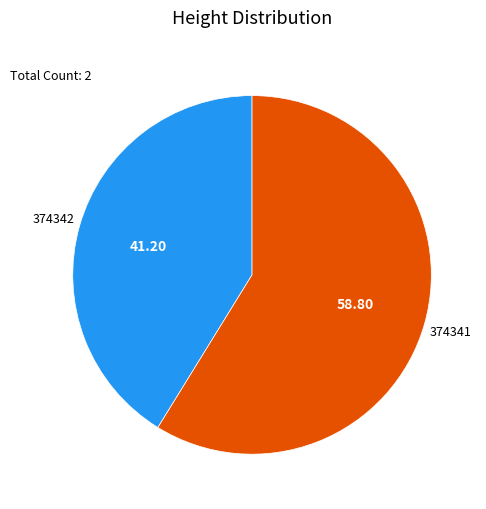

What is the smallest slice in the pie chart?

374342